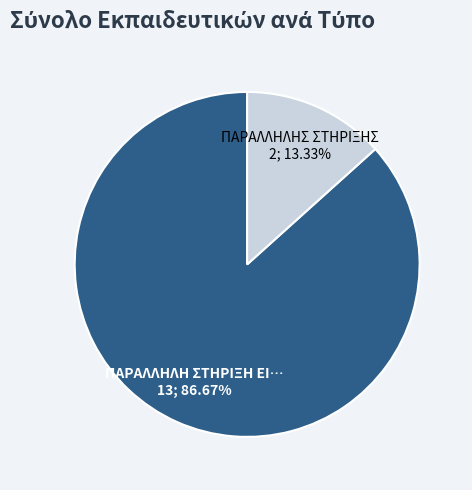

How many segments does this pie chart have?

2